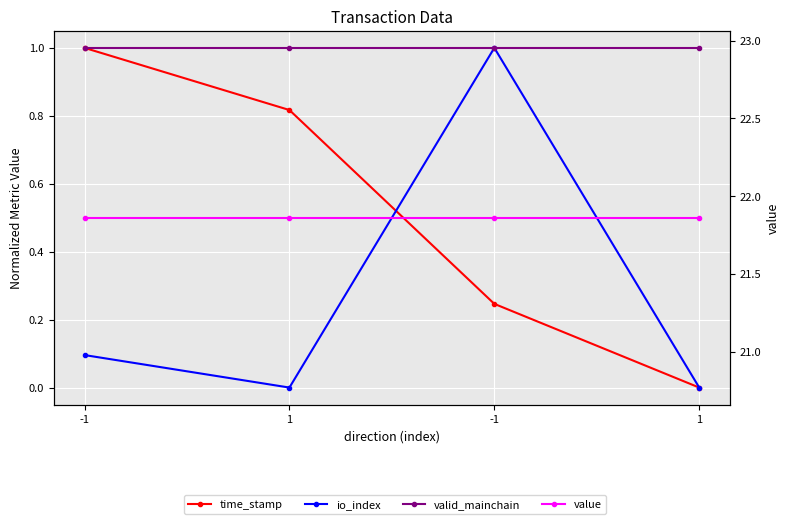

At which category is the sum across all series the highest?

-1